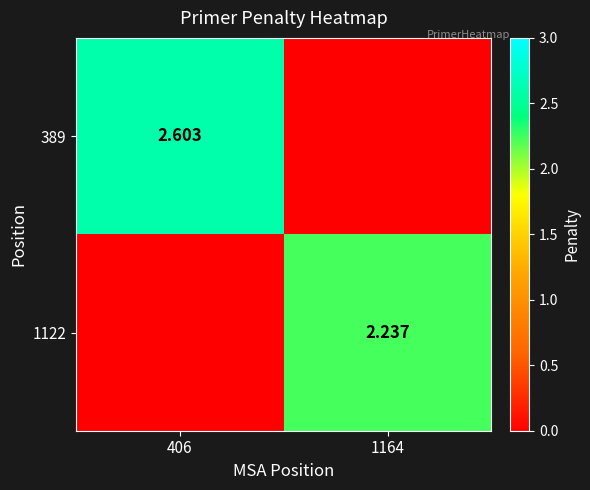

Which category has the lowest value in the 389 series?

1164